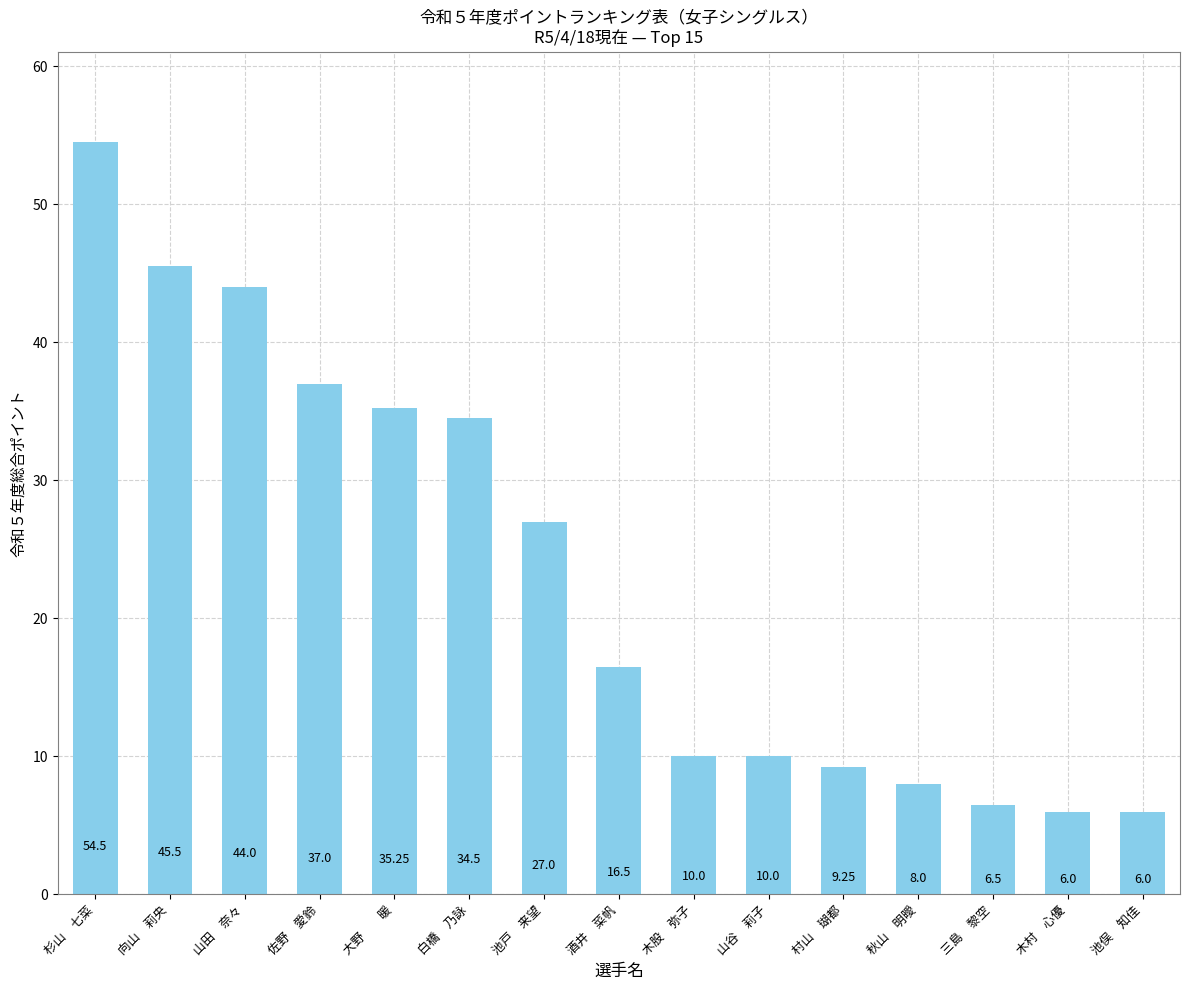

Which category has the highest value across all series?

杉山　七菜